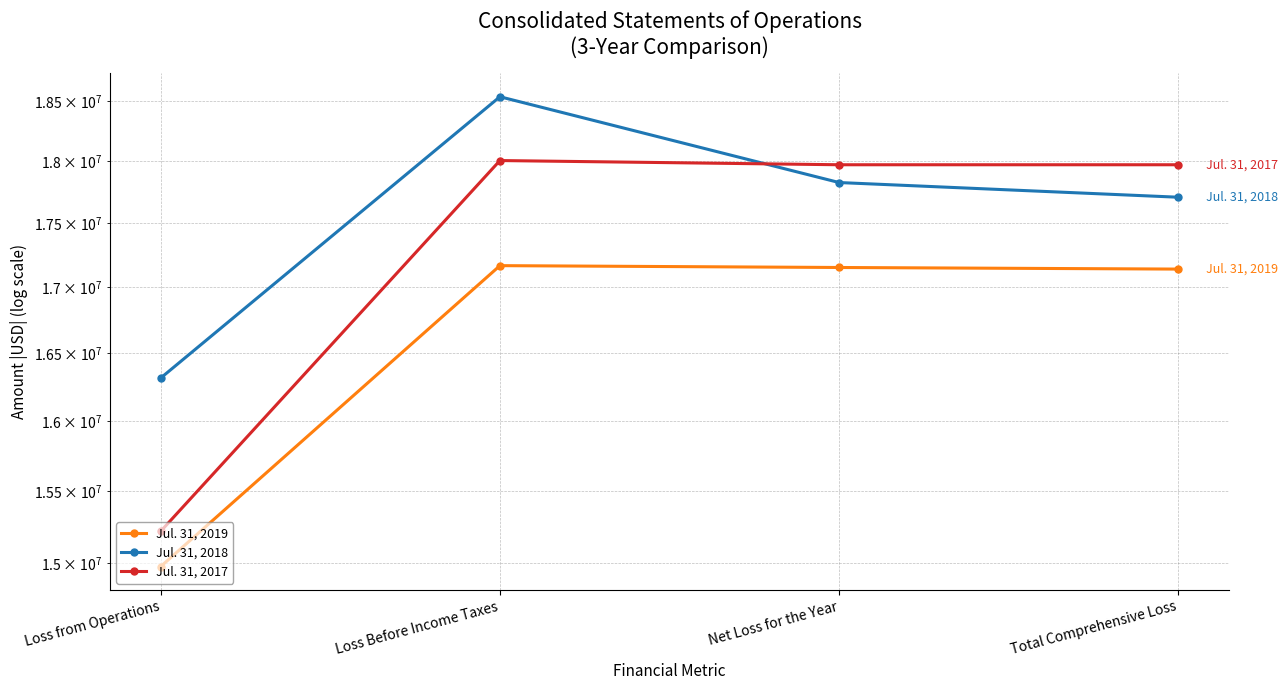

What is the maximum value shown in the chart?

18534145